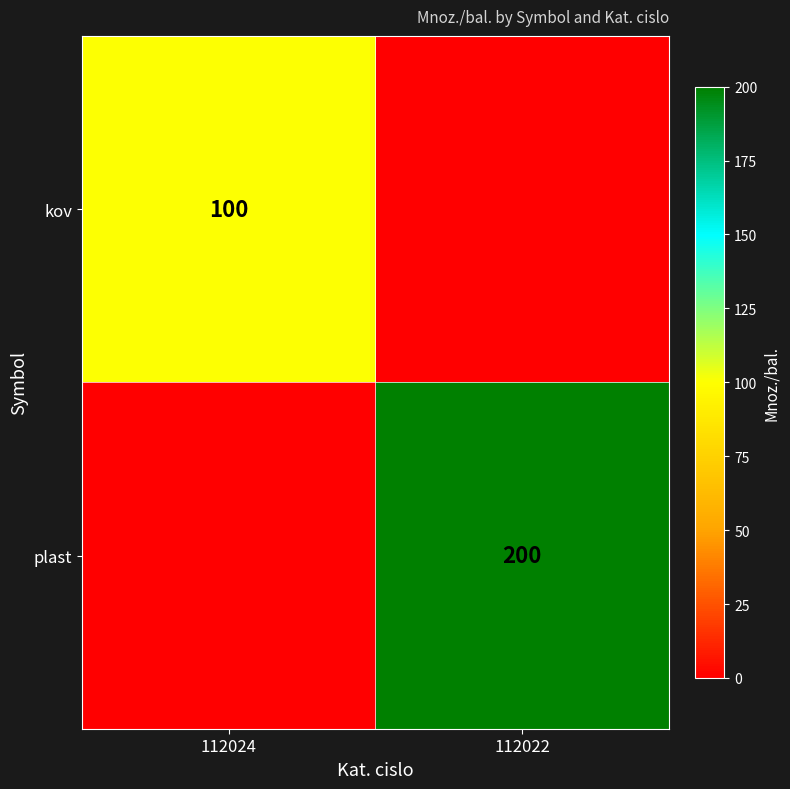

True or false: plast has a value of 353 at 112022.

False